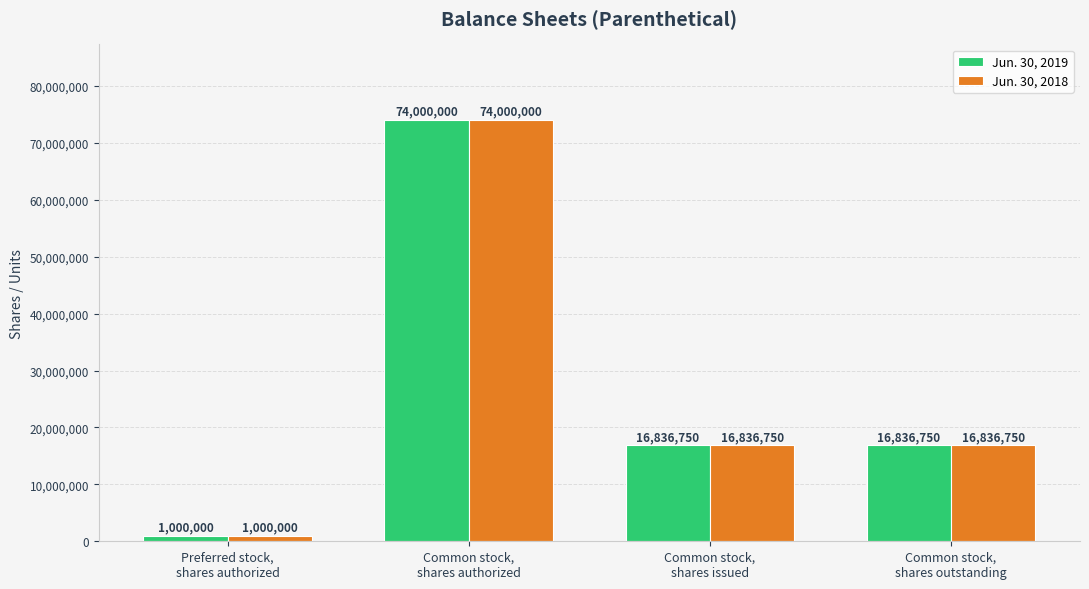

What is the difference between the maximum and second lowest values in the Jun. 30, 2018 series?

57163250